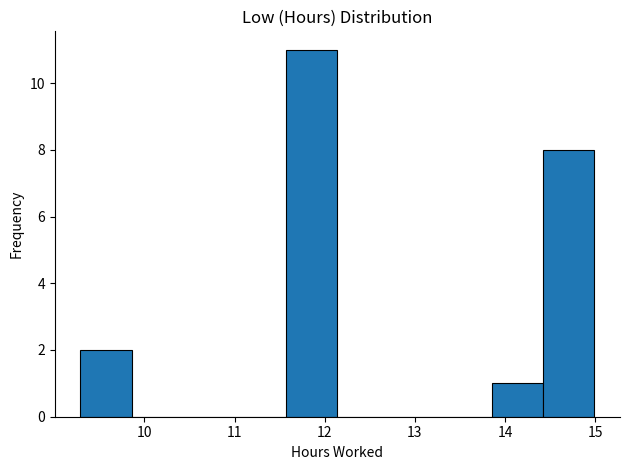

How tall is the bar that spans 13.85 to 14.42 on the x-axis? Neither the bar edges nor the heights are printed on the chart, so give them approximately, as read against the axes.

1